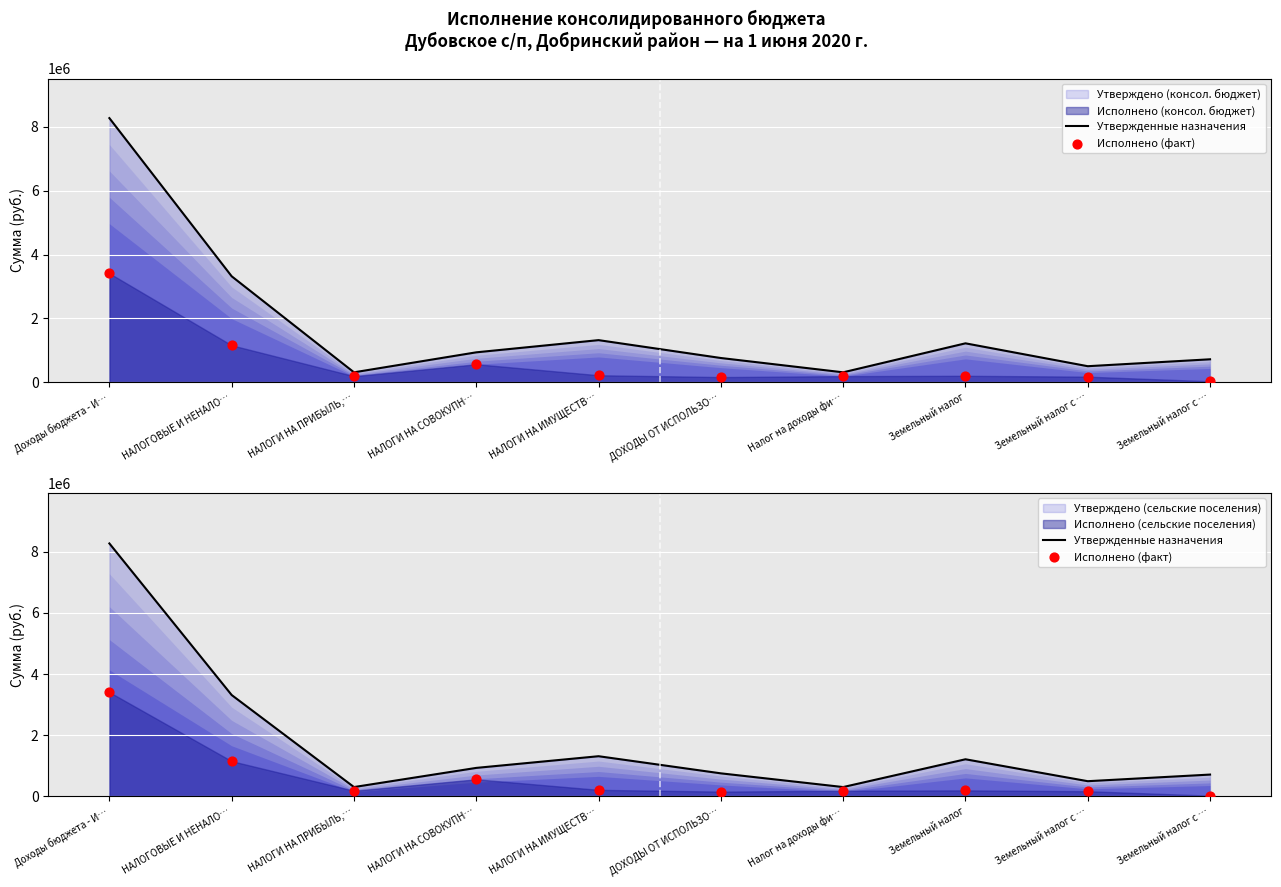

At how many categories does at least one series exceed 4328058?

1